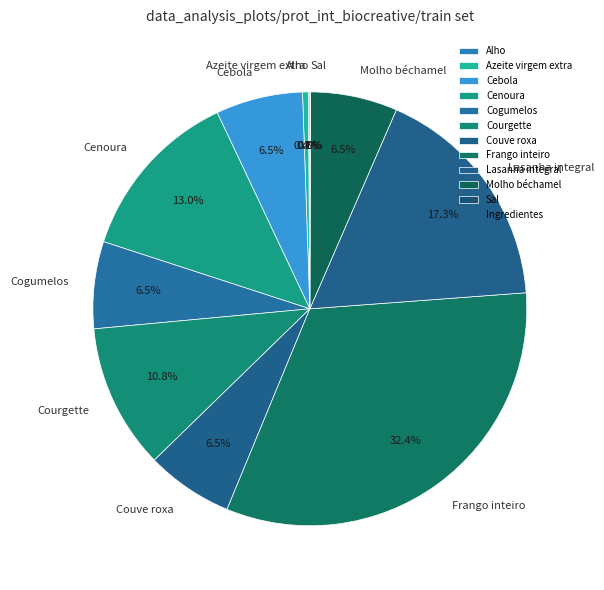

Which slice is the largest?

Frango inteiro